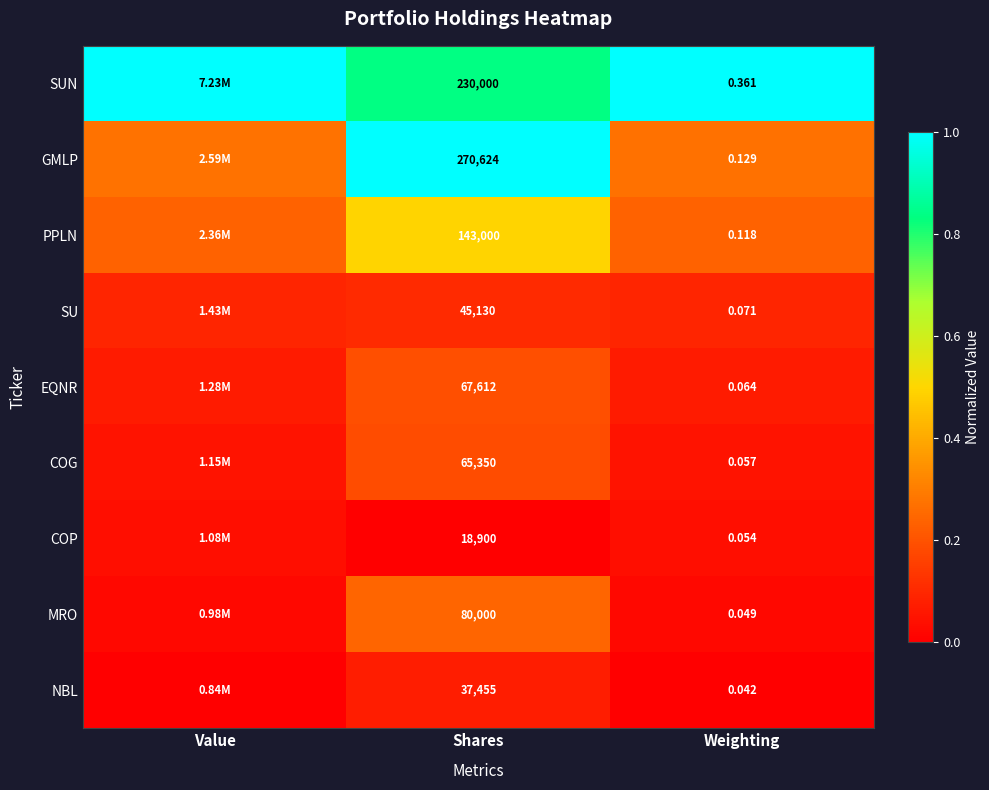

Is the value of GMLP at Weighting greater than the value of SU at Shares?

No